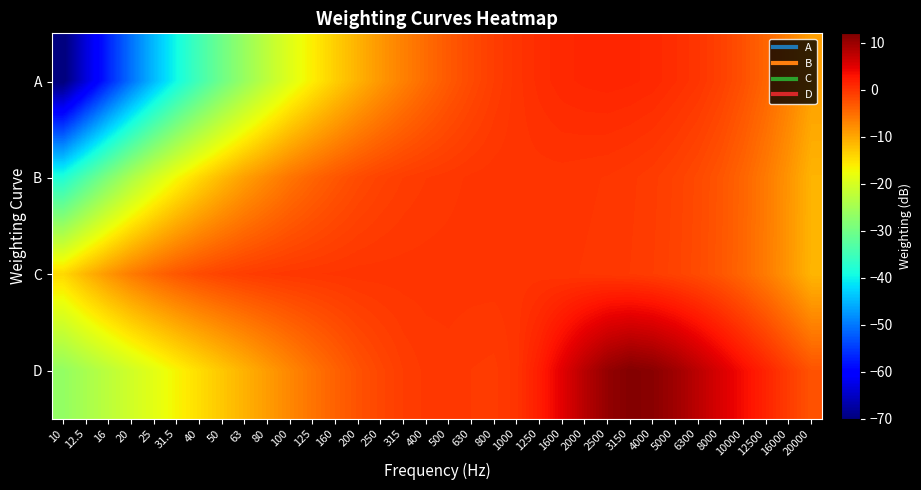

Which series has the widest spread of values?

A